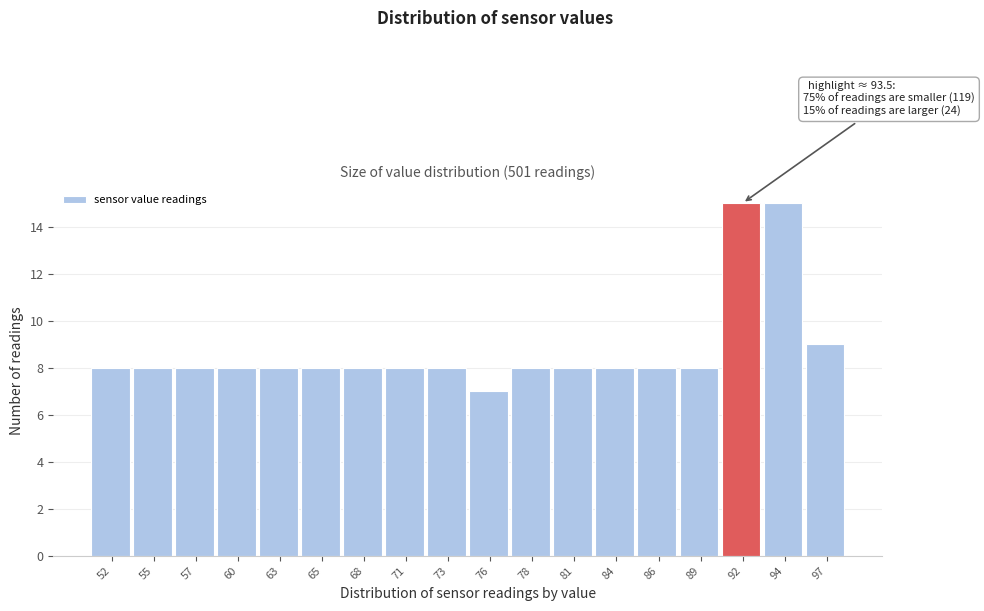

Reading left to right, transcribe all the data shown in this chart.

52=8	55=8	57=8	60=8	63=8	65=8	68=8	71=8	73=8	76=7	78=8	81=8	84=8	86=8	89=8	92=15	94=15	97=9